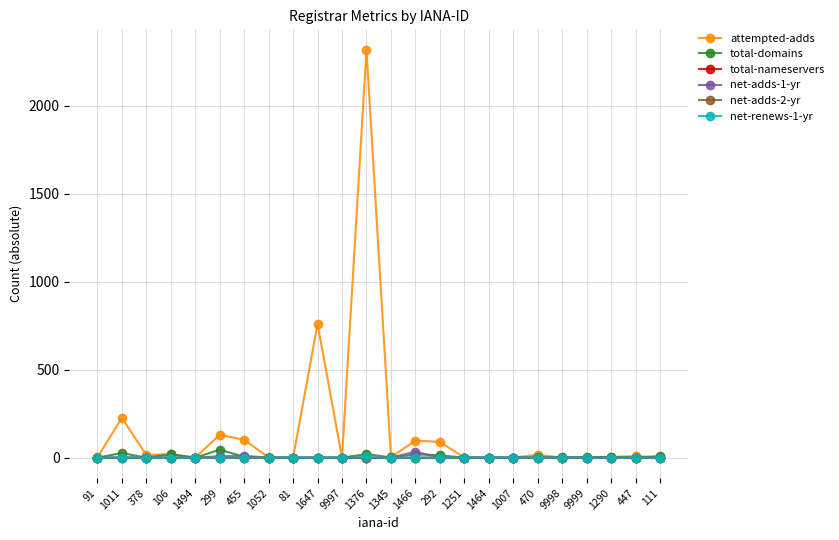

Is it true that attempted-adds equals 17 at 470?

True